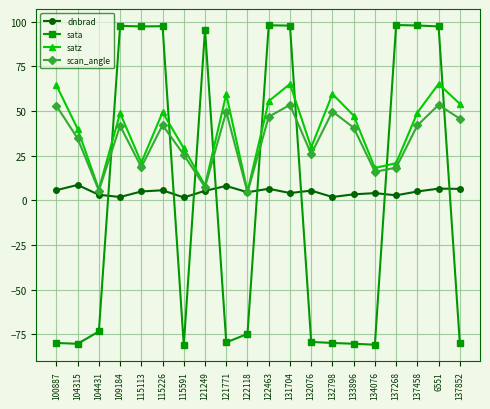

How many lines are shown in the chart?

4